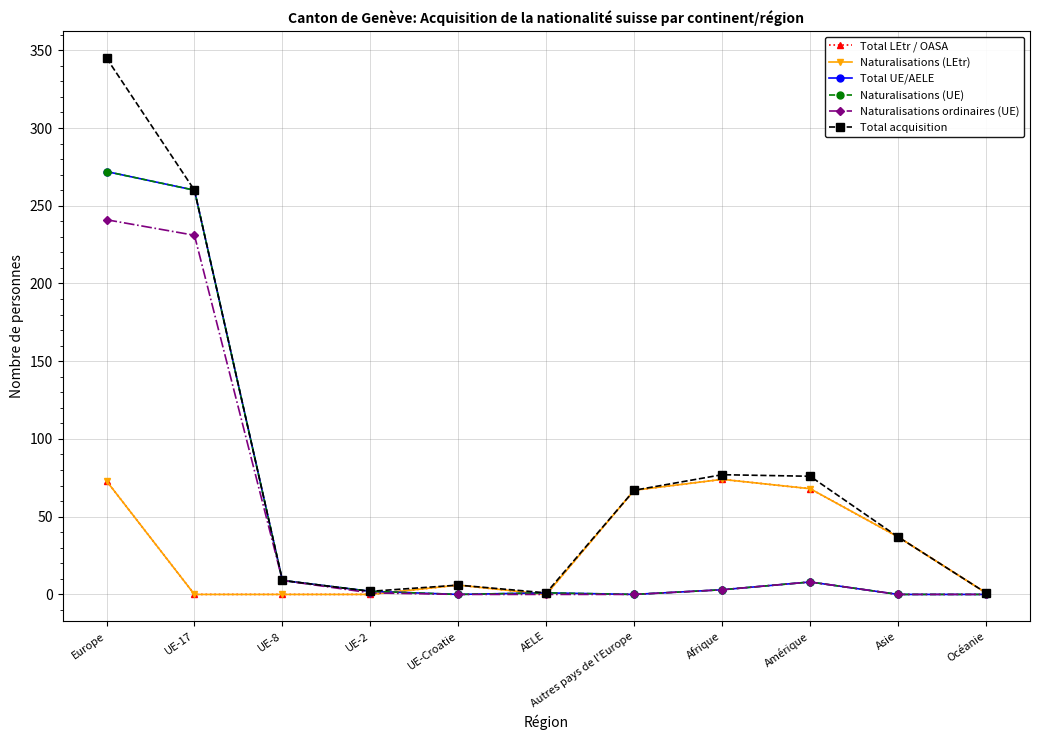

What is the label of the 8th point from the right?

UE-2